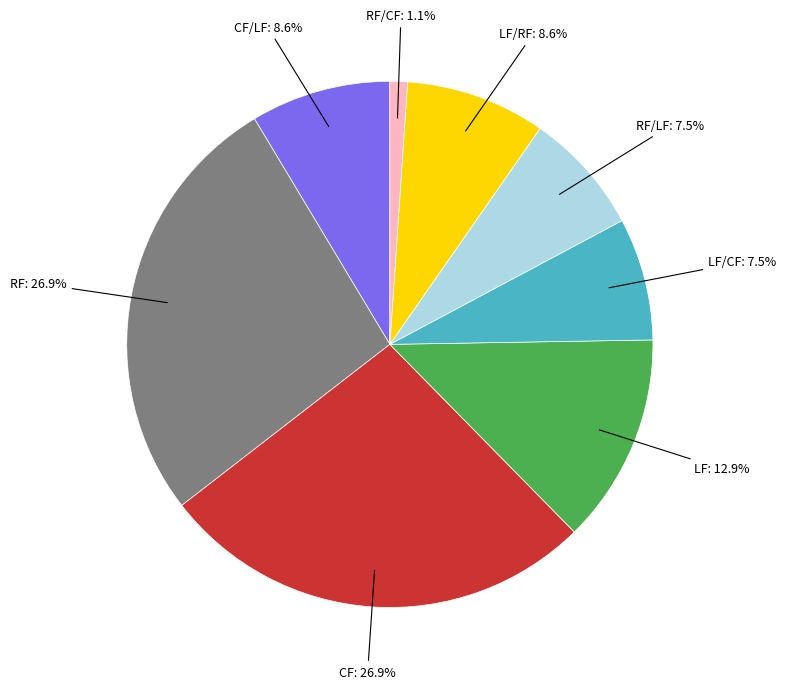

Approximately how many times larger is the value at LF compared to CF?

0.5